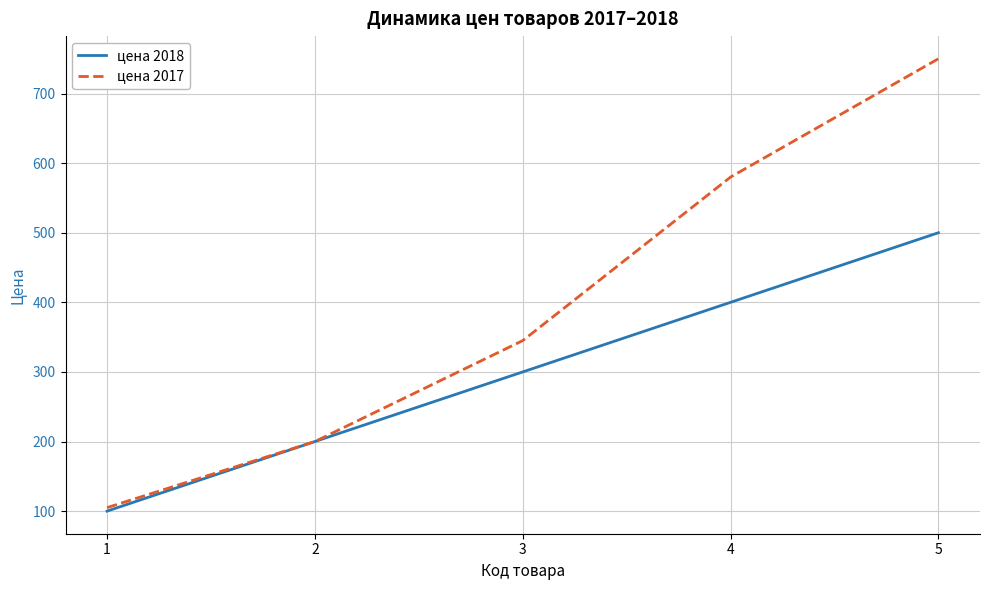

The value of цена 2018 at 1 is 100. True or false?

True